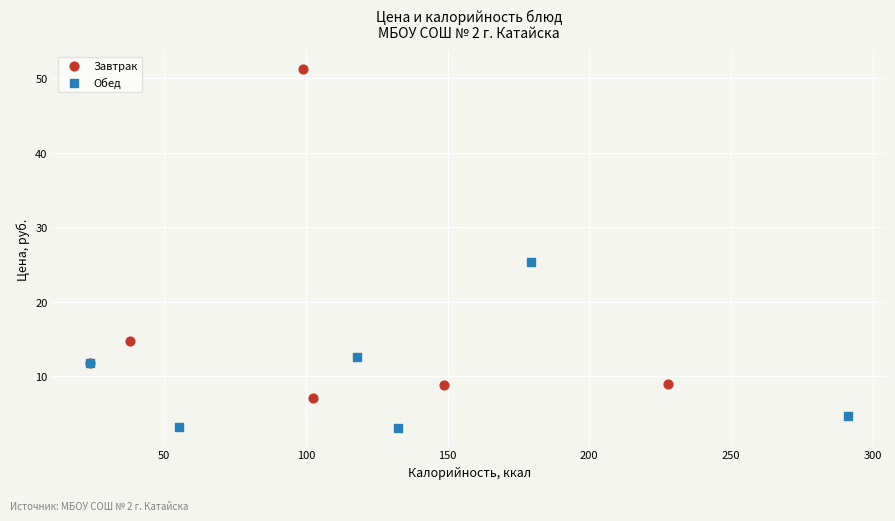

Which series contains the highest Y value?

Завтрак